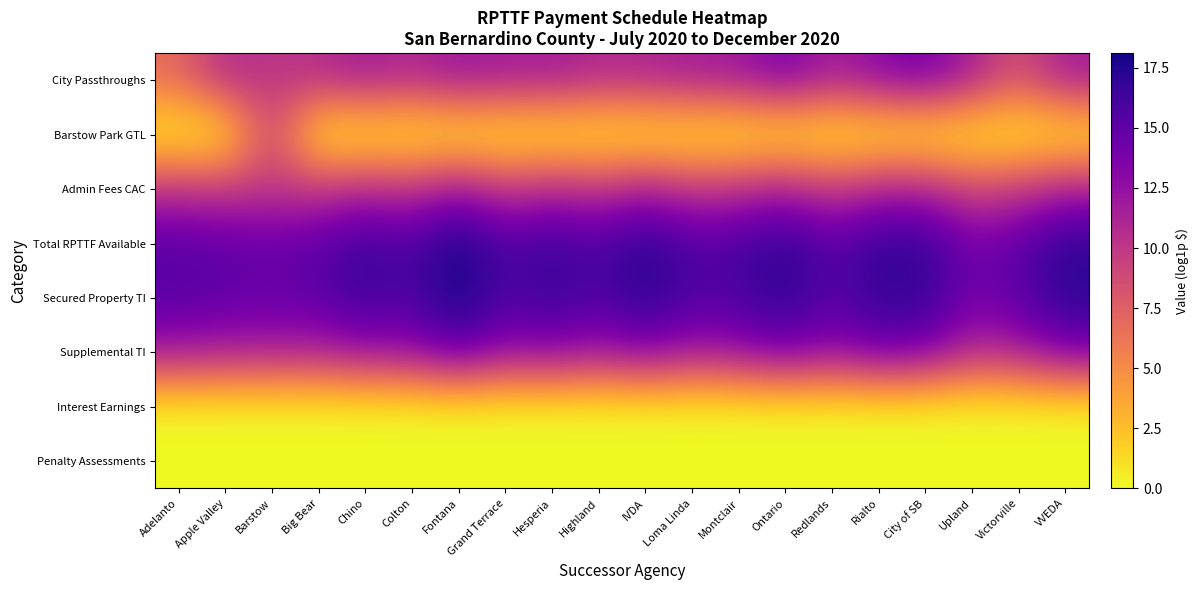

Reading left to right, what are all the values shown in this chart?

City Passthroughs: Adelanto=6.9	Apple Valley=11.0	Barstow=10.1	Big Bear=10.7	Chino=11.9	Colton=10.9	Fontana=12.4	Grand Terrace=11.7	Hesperia=11.9	Highland=11.0	IVDA=11.2	Loma Linda=11.8	Montclair=12.0	Ontario=14.0	Redlands=11.5	Rialto=13.2	City of SB=14.2	Upland=11.6	Victorville=8.2	VVEDA=11.9
Barstow Park GTL: Adelanto=0.0	Apple Valley=0.0	Barstow=9.6	Big Bear=0.0	Chino=0.0	Colton=0.0	Fontana=0.0	Grand Terrace=0.0	Hesperia=0.0	Highland=0.0	IVDA=0.0	Loma Linda=0.0	Montclair=0.0	Ontario=0.0	Redlands=0.0	Rialto=0.0	City of SB=0.0	Upland=0.0	Victorville=0.0	VVEDA=0.0
Admin Fees CAC: Adelanto=10.2	Apple Valley=9.9	Barstow=9.8	Big Bear=9.9	Chino=11.1	Colton=10.3	Fontana=12.5	Grand Terrace=9.9	Hesperia=11.2	Highland=10.3	IVDA=11.8	Loma Linda=10.2	Montclair=10.6	Ontario=11.8	Redlands=9.8	Rialto=11.4	City of SB=11.5	Upland=9.0	Victorville=9.9	VVEDA=11.6
Total RPTTF Available: Adelanto=15.3	Apple Valley=14.9	Barstow=14.7	Big Bear=15.0	Chino=16.6	Colton=15.6	Fontana=18.1	Grand Terrace=15.6	Hesperia=16.6	Highland=15.6	IVDA=17.3	Loma Linda=15.6	Montclair=15.9	Ontario=17.2	Redlands=15.2	Rialto=16.9	City of SB=16.8	Upland=14.0	Victorville=15.1	VVEDA=17.1
Secured Property TI: Adelanto=15.3	Apple Valley=14.9	Barstow=14.7	Big Bear=15.0	Chino=16.6	Colton=15.5	Fontana=18.0	Grand Terrace=15.5	Hesperia=16.6	Highland=15.5	IVDA=17.3	Loma Linda=15.5	Montclair=15.8	Ontario=17.1	Redlands=15.1	Rialto=16.8	City of SB=16.8	Upland=13.9	Victorville=15.1	VVEDA=17.0
Supplemental TI: Adelanto=12.2	Apple Valley=11.7	Barstow=11.7	Big Bear=11.6	Chino=12.7	Colton=12.8	Fontana=15.3	Grand Terrace=12.8	Hesperia=13.5	Highland=12.3	IVDA=13.7	Loma Linda=12.1	Montclair=12.9	Ontario=14.3	Redlands=12.9	Rialto=14.5	City of SB=14.1	Upland=10.9	Victorville=11.8	VVEDA=14.1
Interest Earnings: Adelanto=0.0	Apple Valley=0.0	Barstow=0.0	Big Bear=0.0	Chino=0.0	Colton=0.0	Fontana=0.0	Grand Terrace=0.0	Hesperia=0.0	Highland=0.0	IVDA=0.0	Loma Linda=0.0	Montclair=0.0	Ontario=0.0	Redlands=0.0	Rialto=0.0	City of SB=0.0	Upland=0.0	Victorville=0.0	VVEDA=0.0
Penalty Assessments: Adelanto=0.0	Apple Valley=0.0	Barstow=0.0	Big Bear=0.0	Chino=0.0	Colton=0.0	Fontana=0.0	Grand Terrace=0.0	Hesperia=0.0	Highland=0.0	IVDA=0.0	Loma Linda=0.0	Montclair=0.0	Ontario=0.0	Redlands=0.0	Rialto=0.0	City of SB=0.0	Upland=0.0	Victorville=0.0	VVEDA=0.0